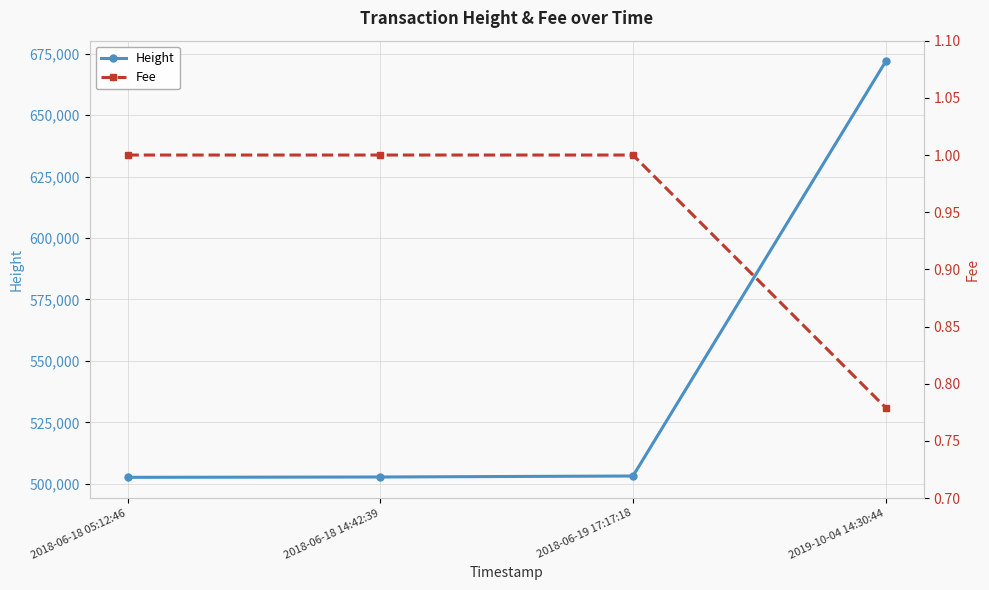

List the series in order of their peak value, lowest first.

Fee, Height